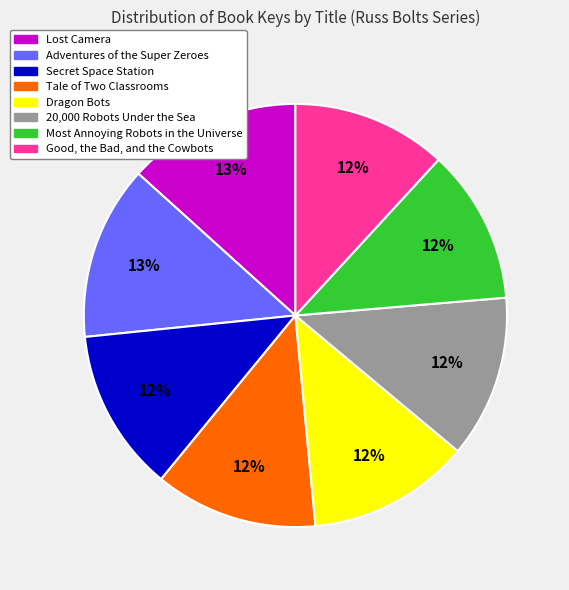

The 20,000 Robots Under the Sea slice represents 12% of the pie. True or false?

True